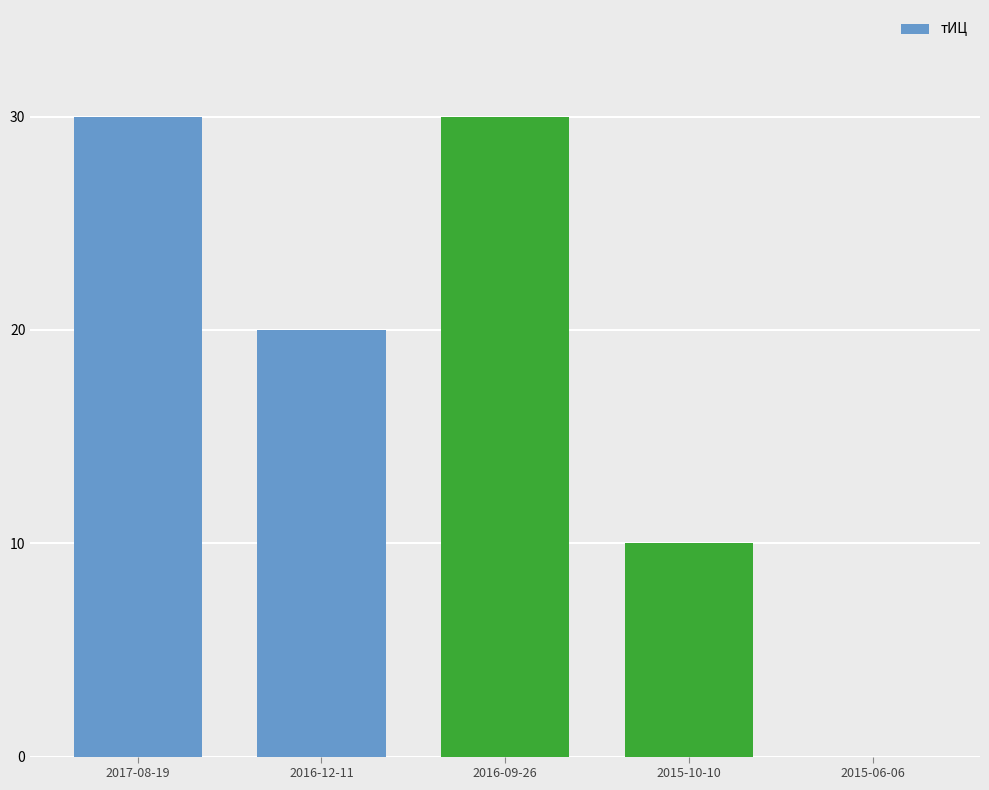

Are the bars horizontal?

No